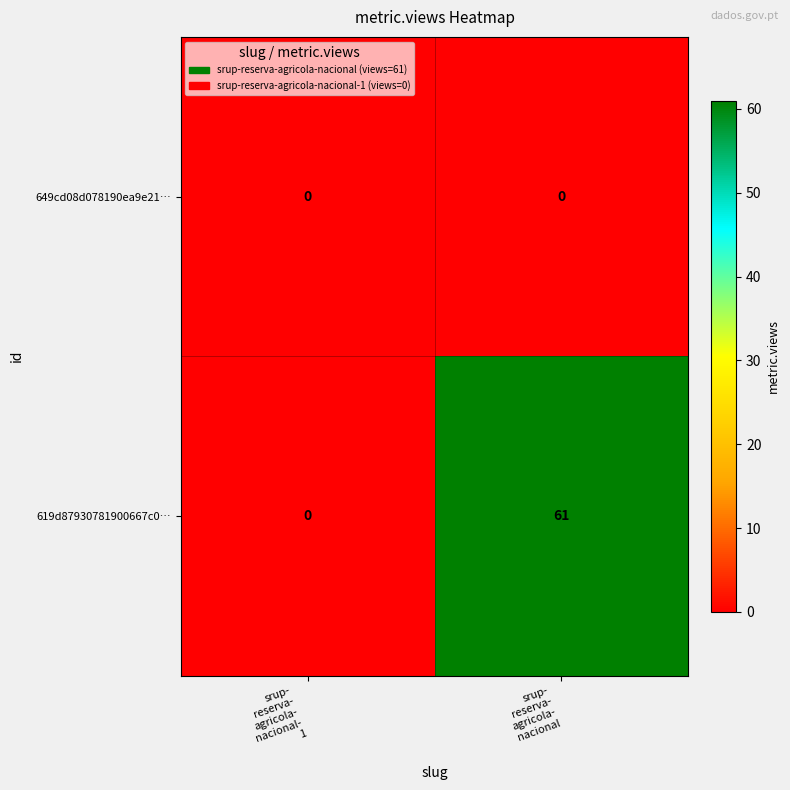

At which category is the sum across all series the highest?

srup-
reserva-
agricola-
nacional